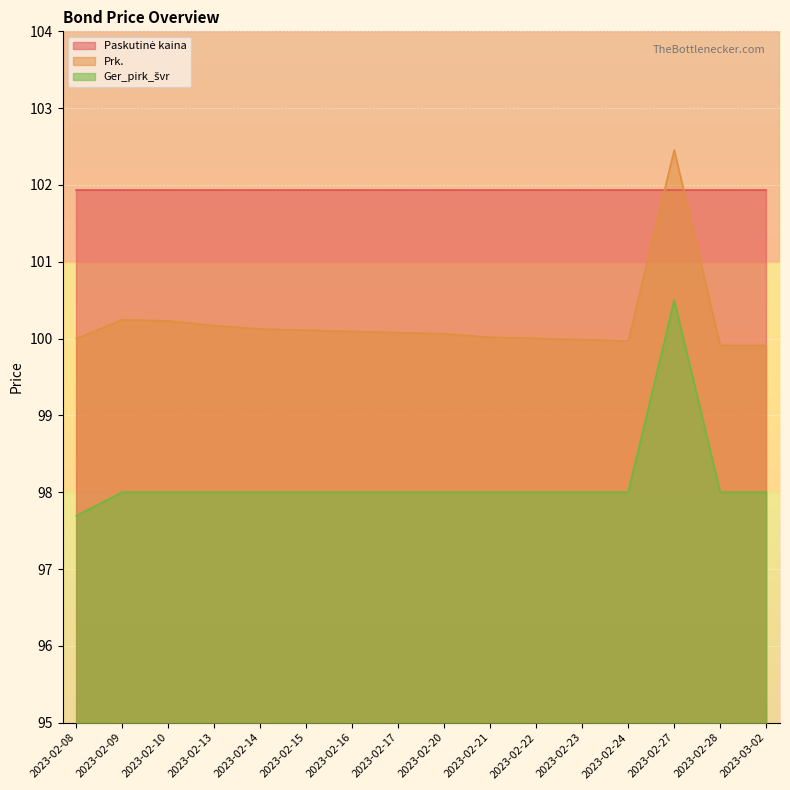

How many data points does each series have?

16